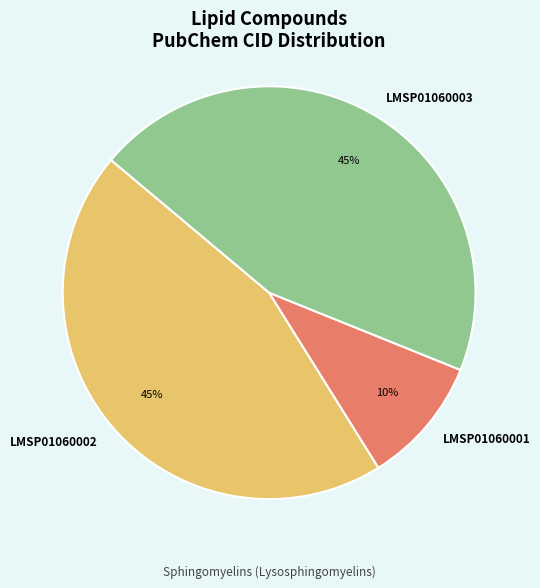

Count the number of slices in the pie.

3